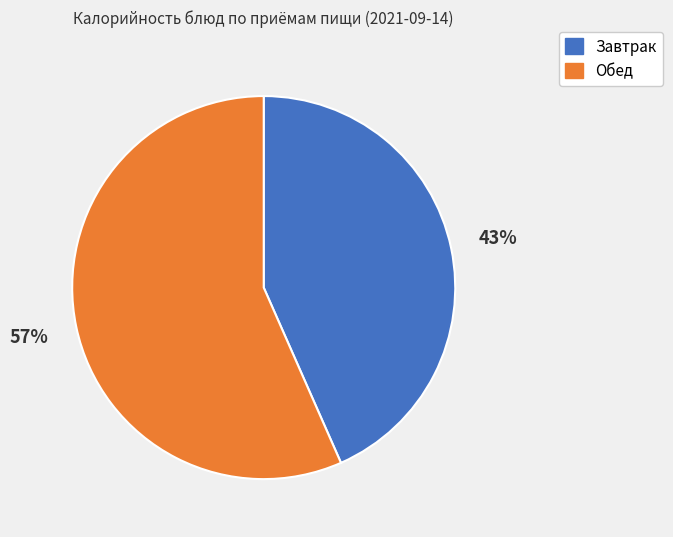

To the nearest percent, what is the average slice percentage?

50%